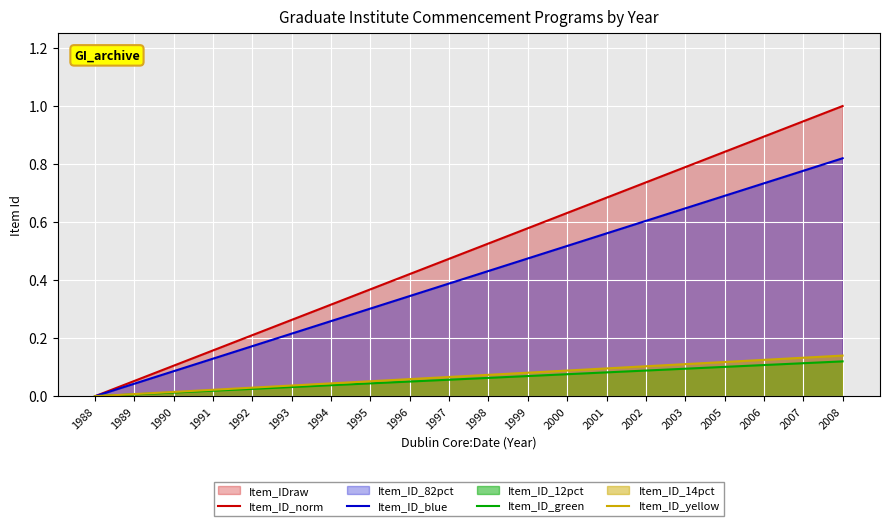

What is the value of the Item_ID_norm point at the 3rd from the left?

0.1